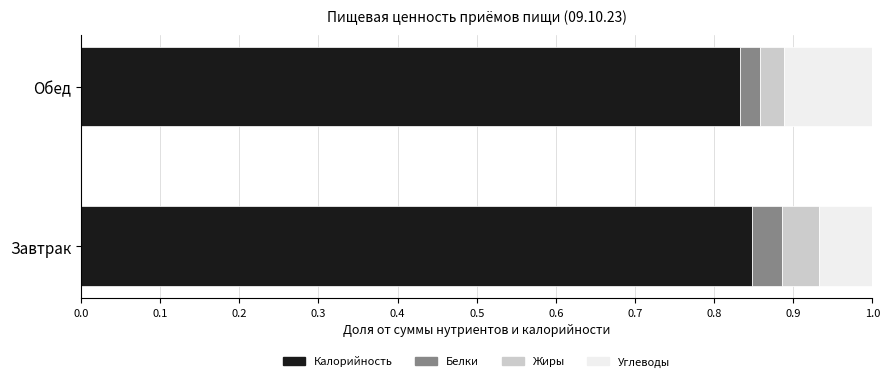

At which label is Калорийность closest to 0?

Обед